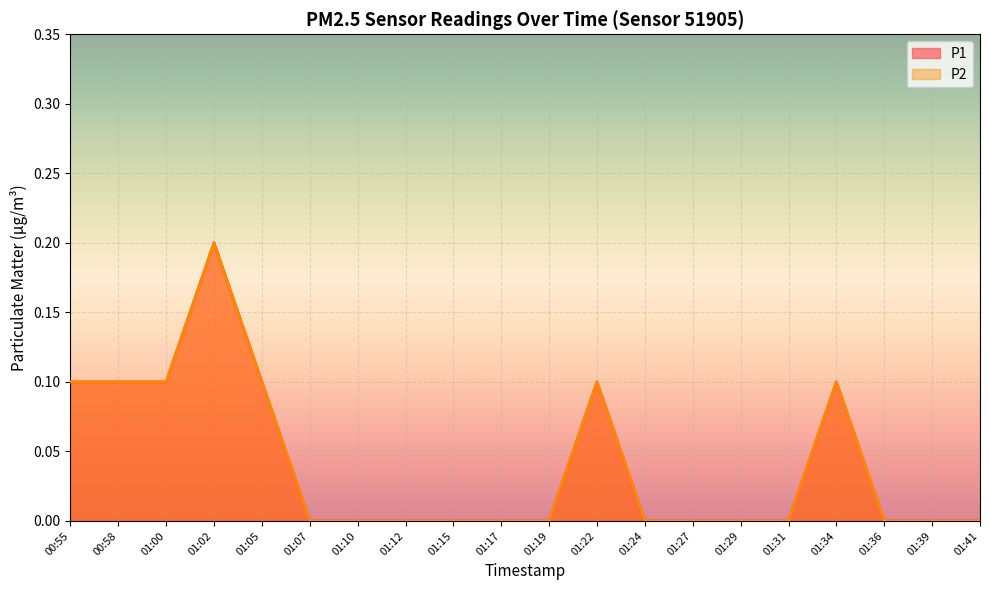

Is it true that P2 equals 0.1 at 01:19?

False